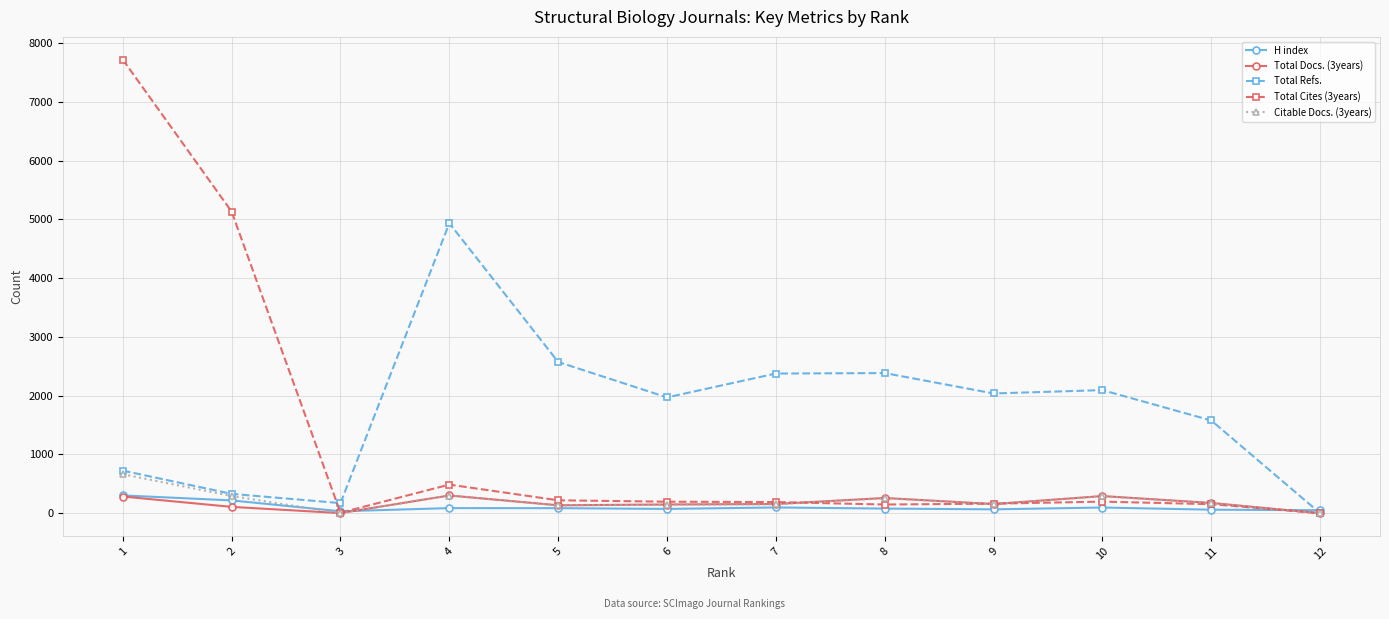

Which series has the largest range (max minus min)?

Total Cites (3years)